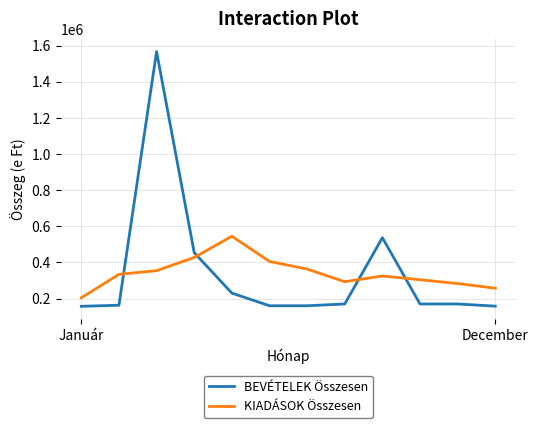

What is the maximum value for KIADÁSOK Összesen?

545173